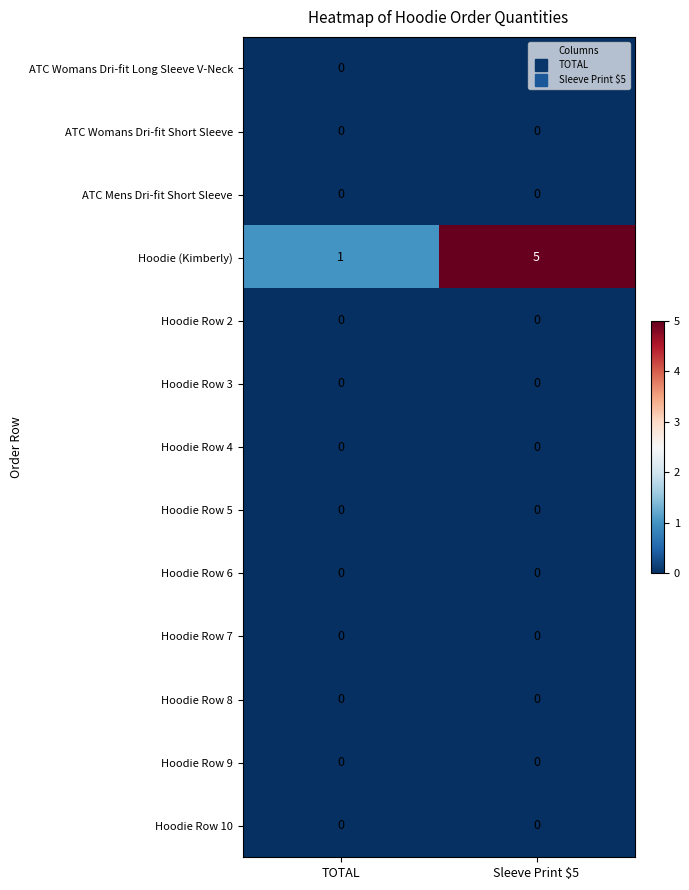

The value of Hoodie Row 4 at TOTAL is 0. True or false?

True